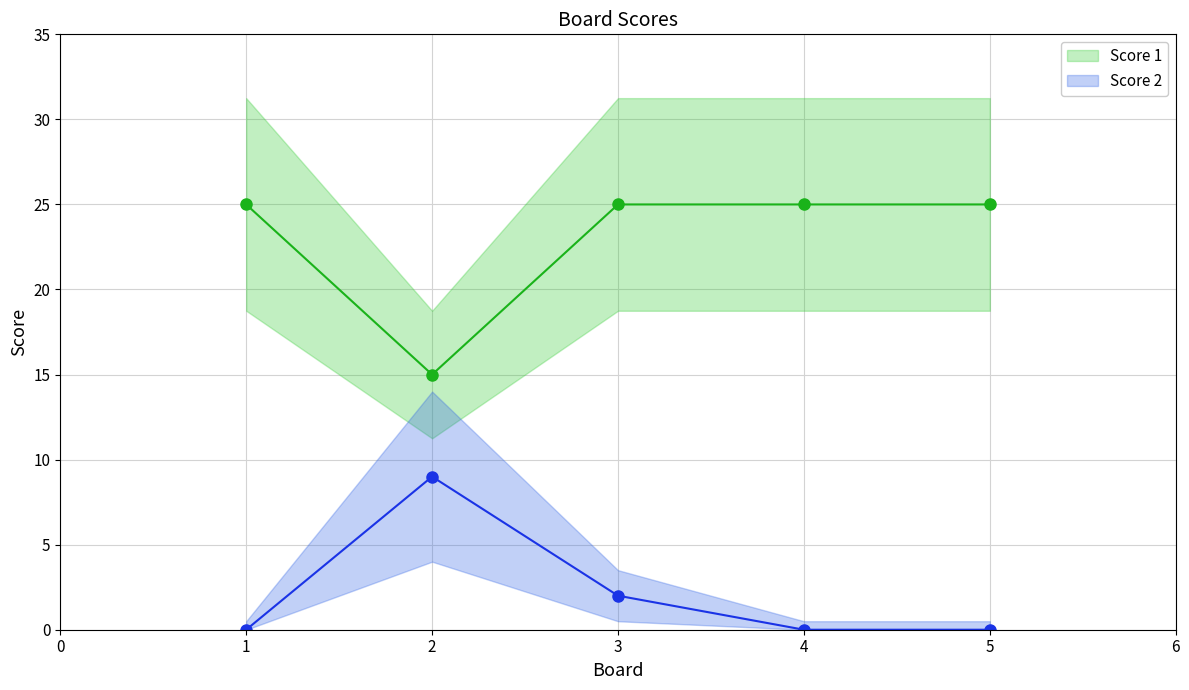

Reading left to right, transcribe all the data shown in this chart.

Score 1: 25	15	25	25	25
Score 2: 0	9	2	0	0